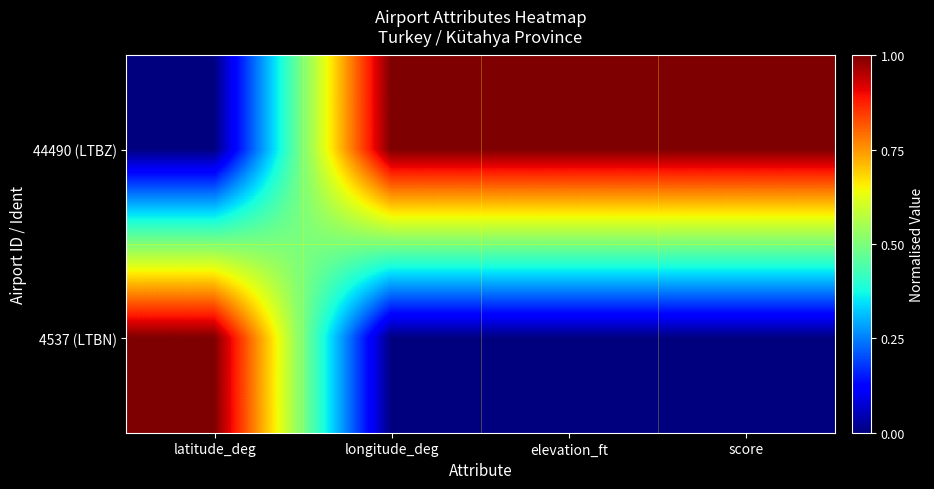

Which series has the widest spread of values?

44490 (LTBZ)